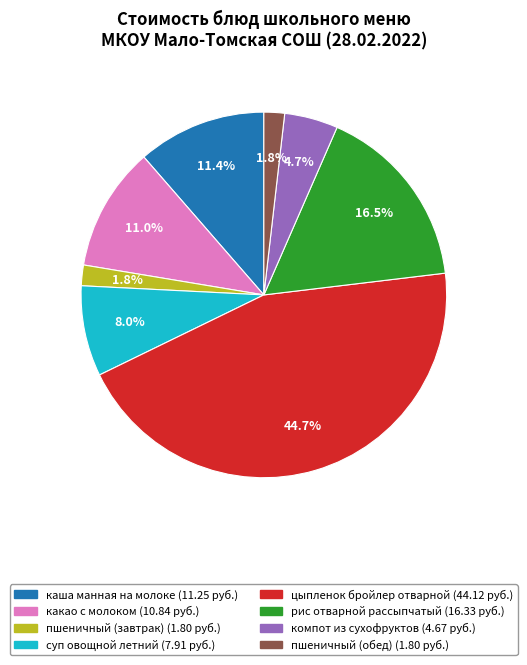

Between цыпленок бройлер отварной and суп овощной летний, which is larger?

цыпленок бройлер отварной